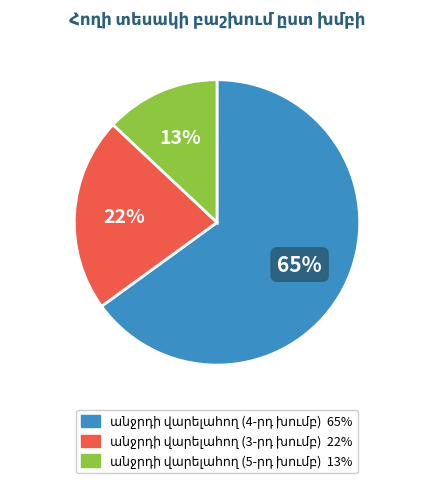

How many slices are in this pie chart?

3